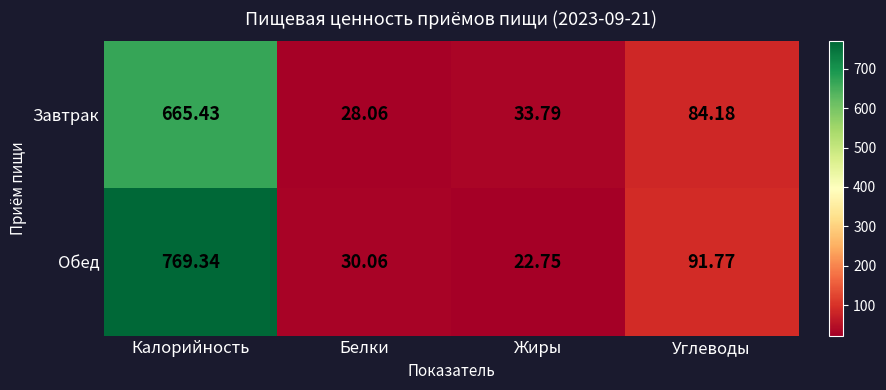

Which series has the largest range (max minus min)?

Обед